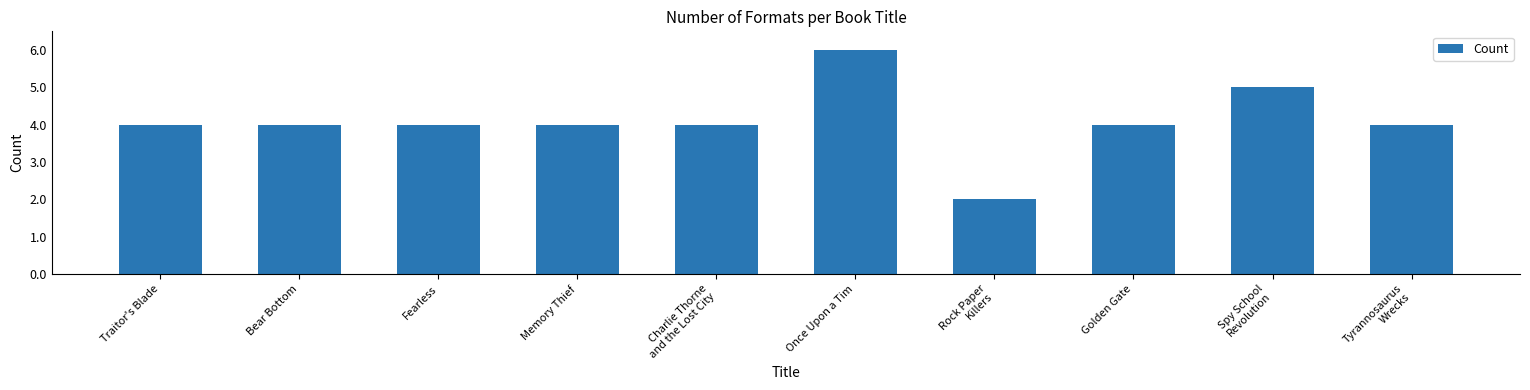

Read the value at Bear Bottom.

4